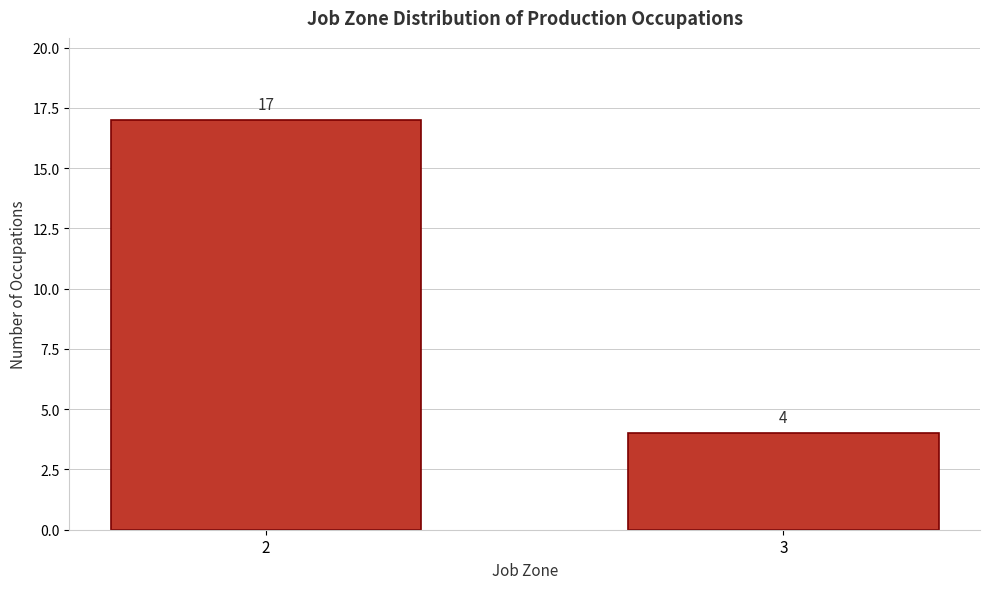

Reading left to right, list all the values displayed in this chart.

17	4